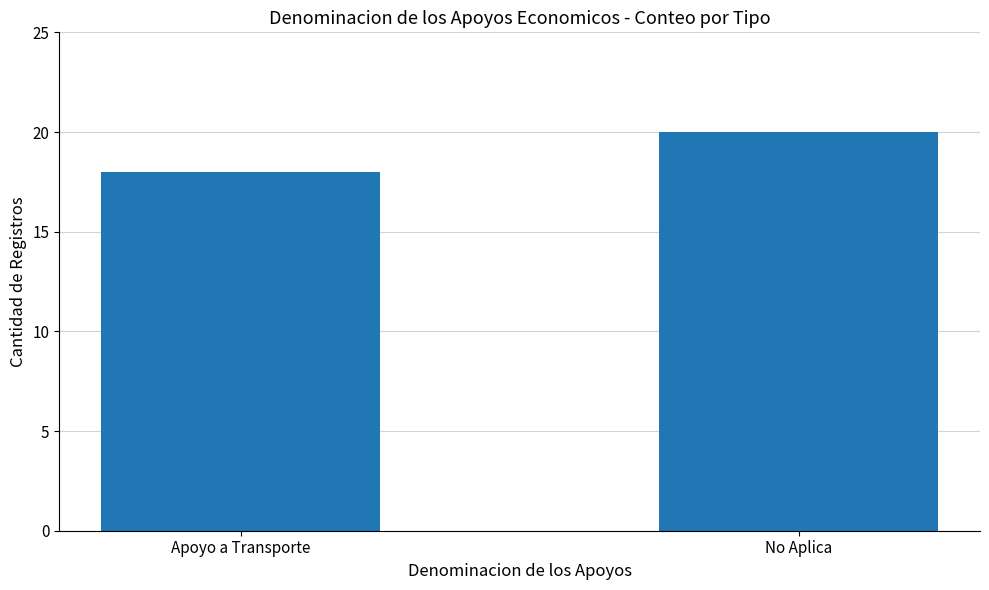

What is the average value?

19